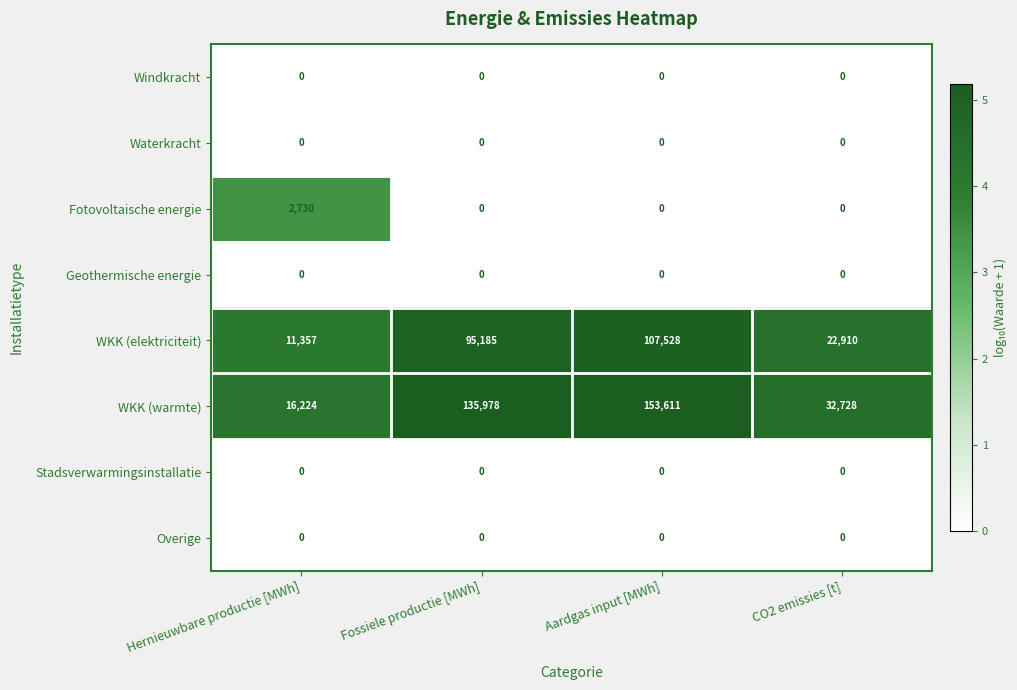

True or false: Stadsverwarmingsinstallatie has a value of 0 at Hernieuwbare productie [MWh].

True